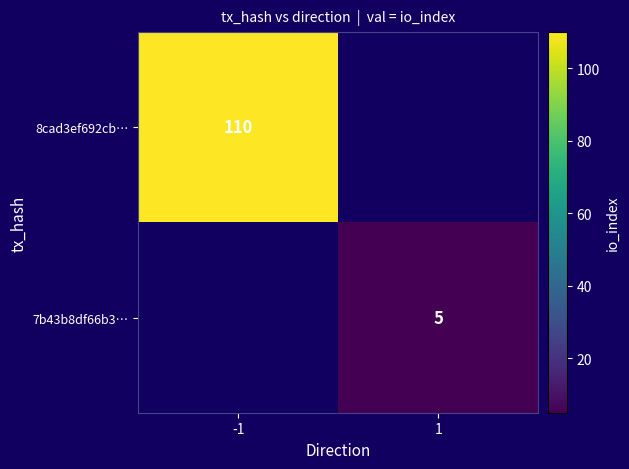

At how many categories does at least one series exceed 12?

1